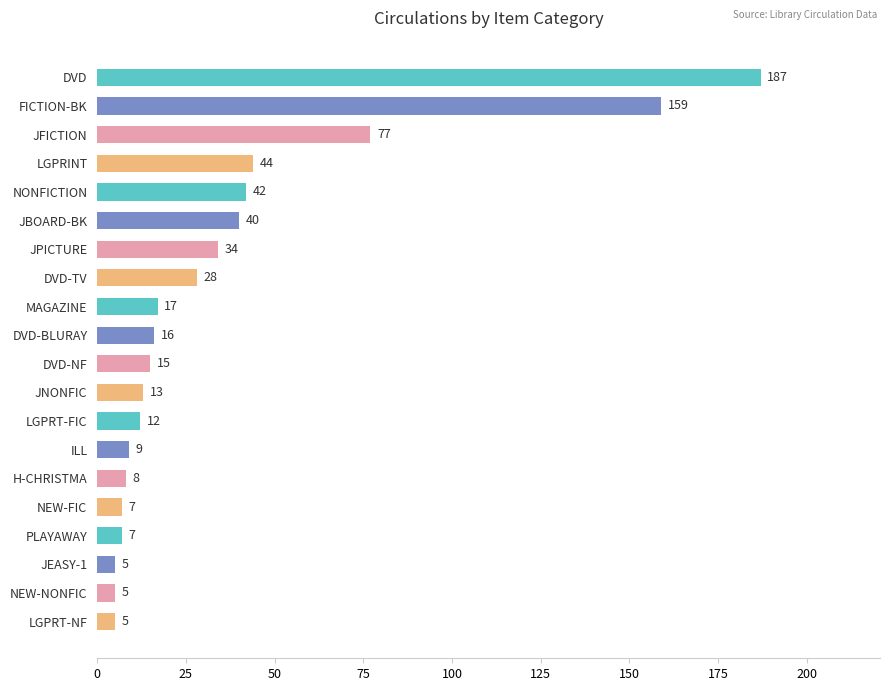

What is the sum of all values?

730